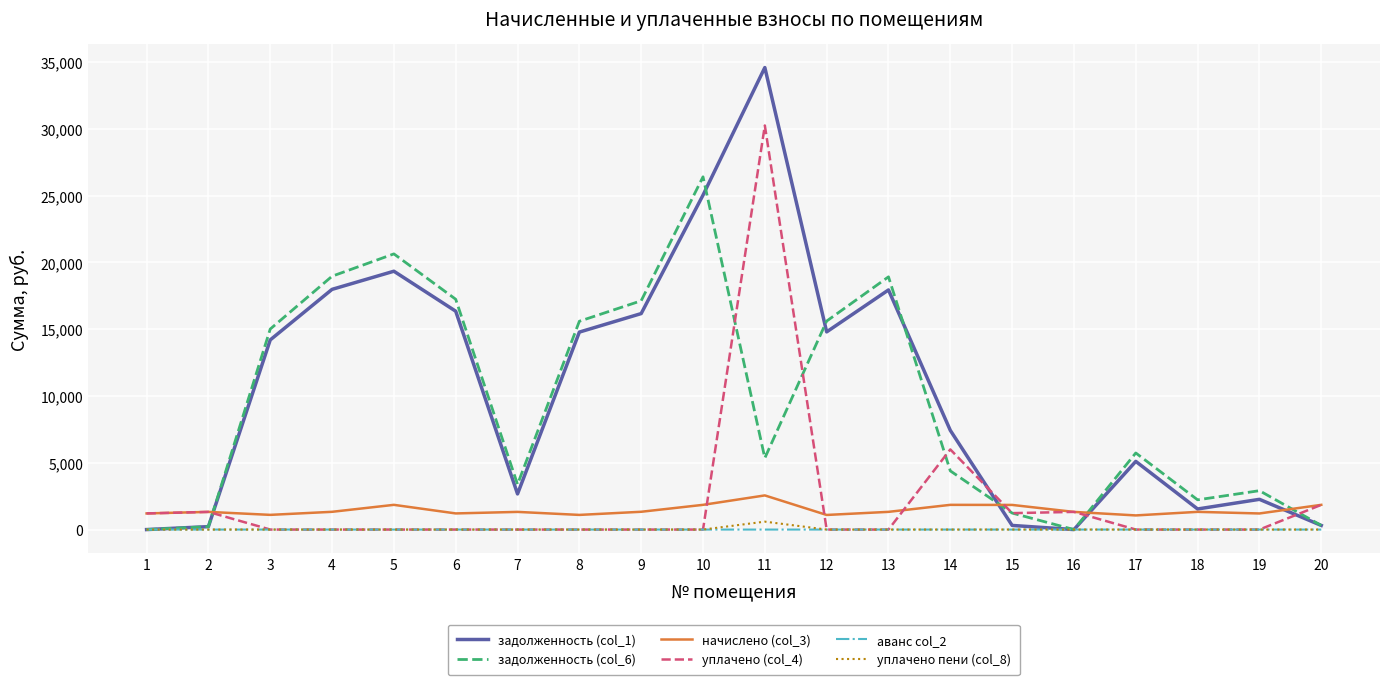

Is this an area chart (filled region under the line)?

No